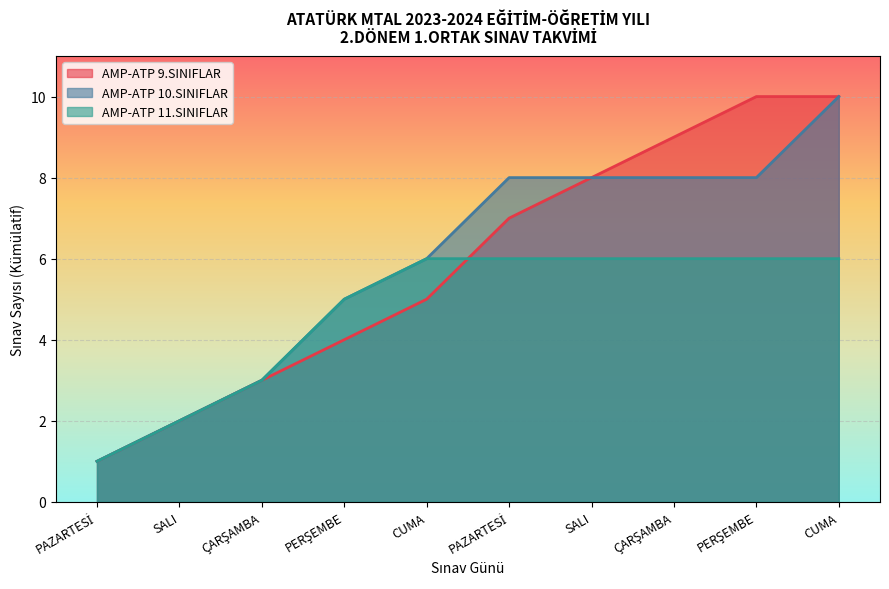

Where does the AMP-ATP 10.SINIFLAR series first go above 7?

SALI